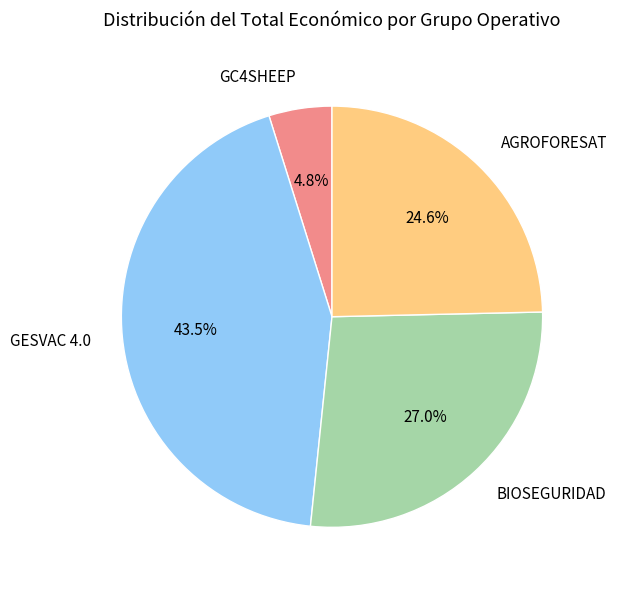

Does any single category account for the majority?

No